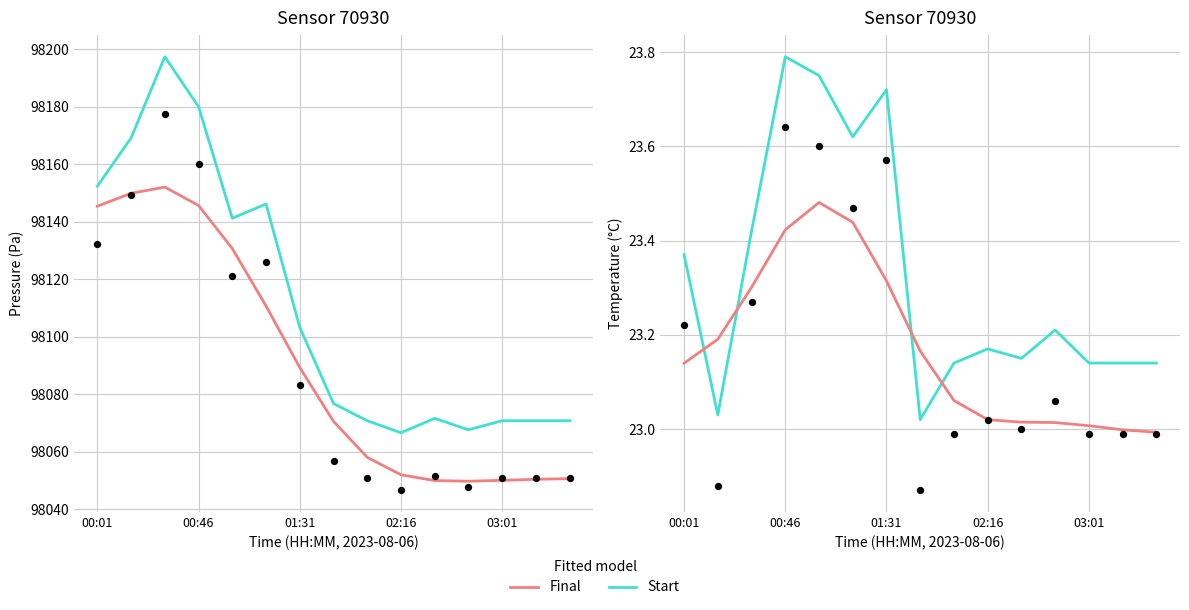

What are all the series names shown in the legend?

Final, Start